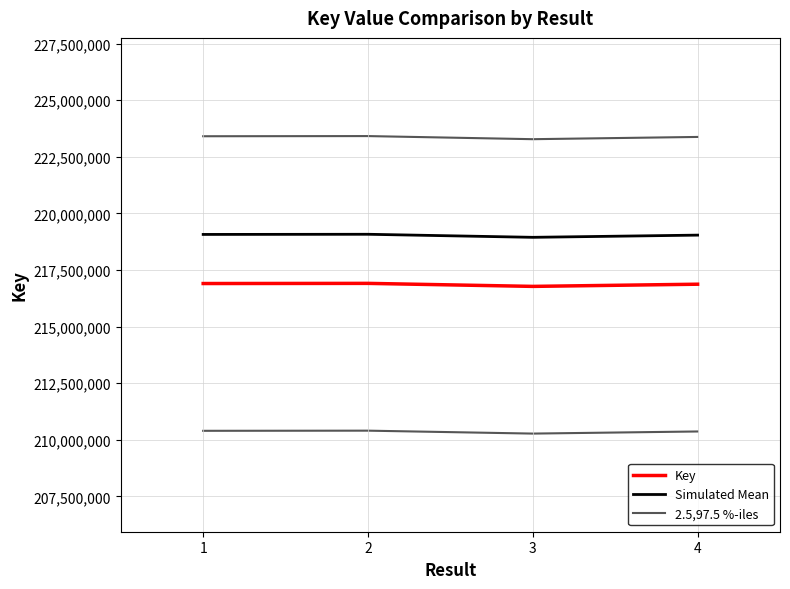

At which category does Simulated Mean reach its first local peak?

2